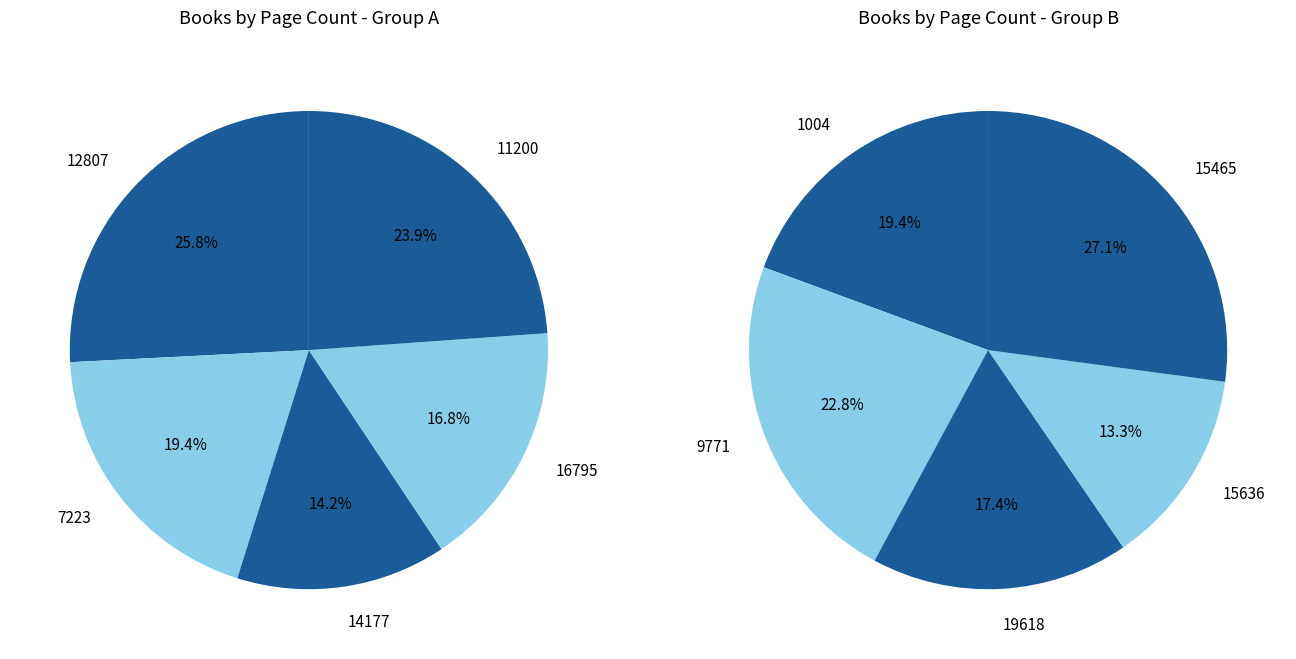

Count the number of slices in the pie.

10